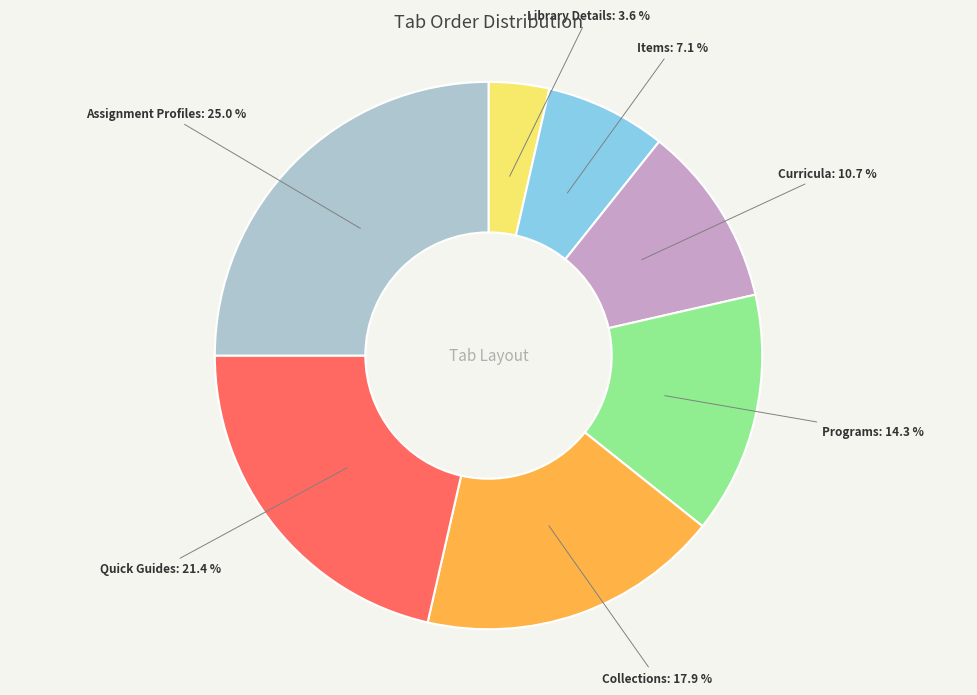

Is there a majority slice in this chart?

No